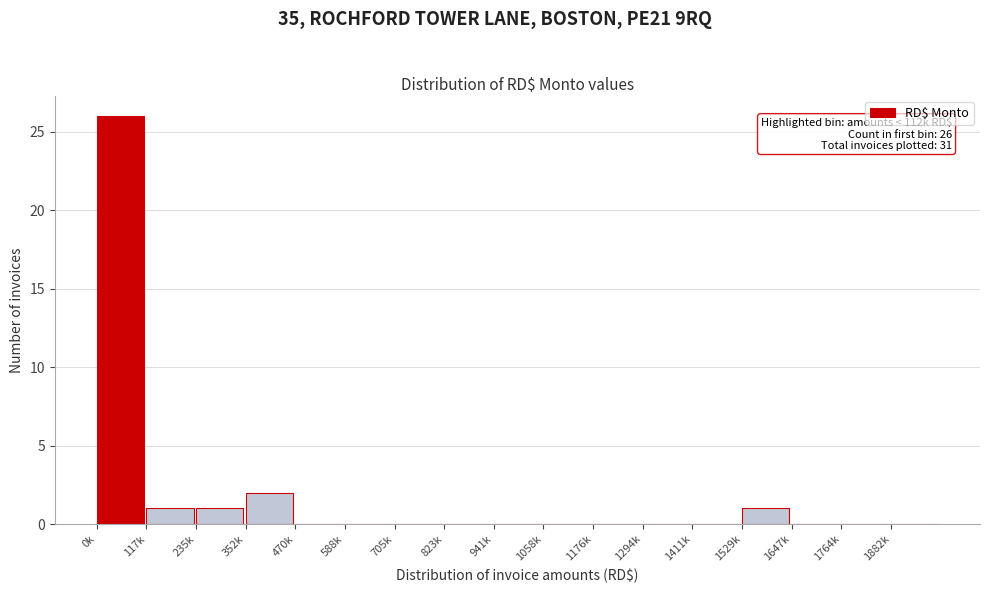

Reading left to right, what are all the values shown in this chart?

0k=26	117k=1	235k=1	352k=2	470k=0	588k=0	705k=0	823k=0	941k=0	1058k=0	1176k=0	1294k=0	1411k=0	1529k=1	1647k=0	1764k=0	1882k=0